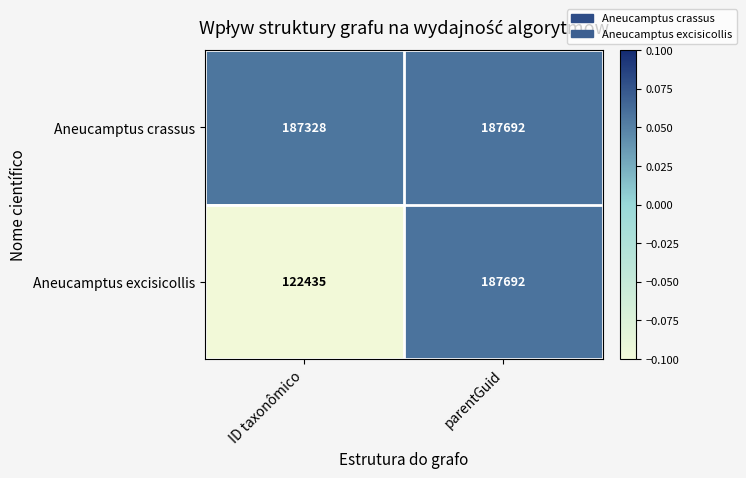

True or false: Aneucamptus excisicollis has a value of 57634 at parentGuid.

False